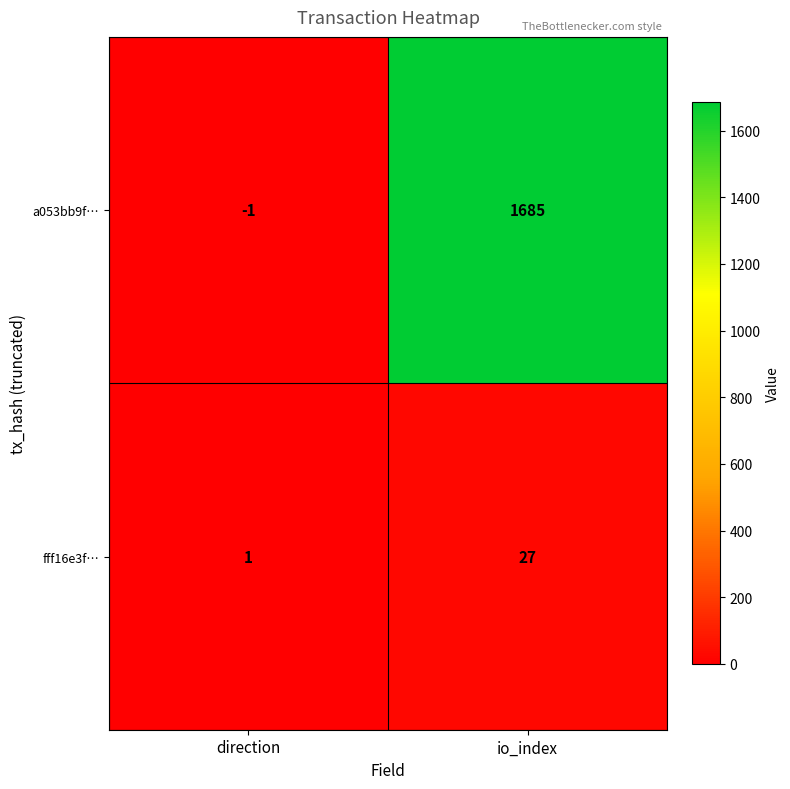

At which category does the chart reach its minimum across all series?

direction